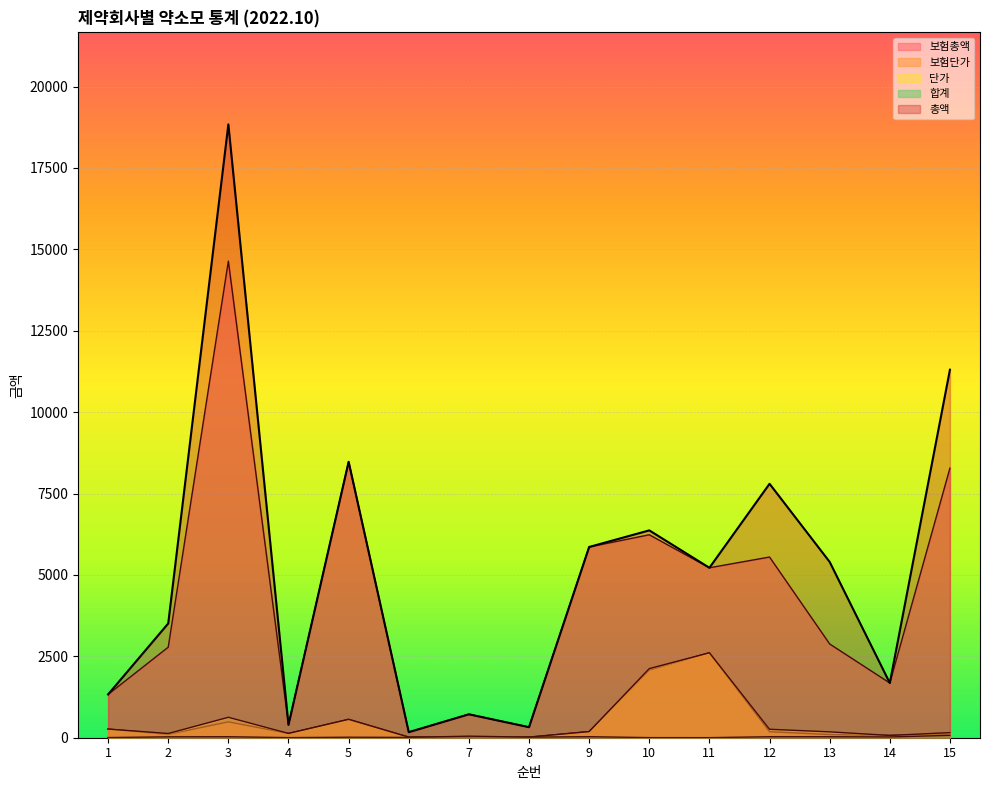

Does the chart display data point markers on the line(s)?

No